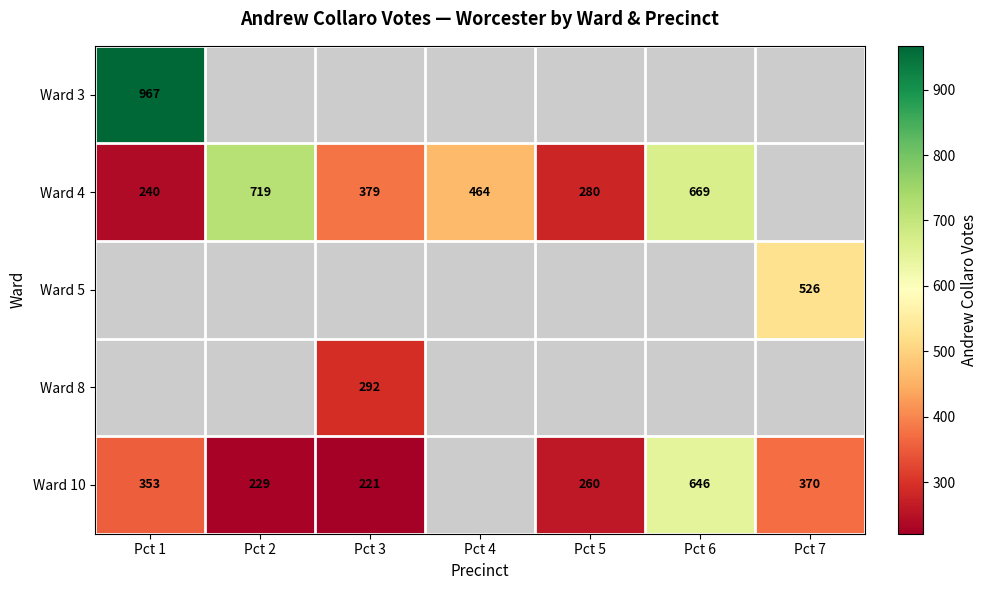

Is it true that Ward 4 equals 469.4 at Pct 2?

False